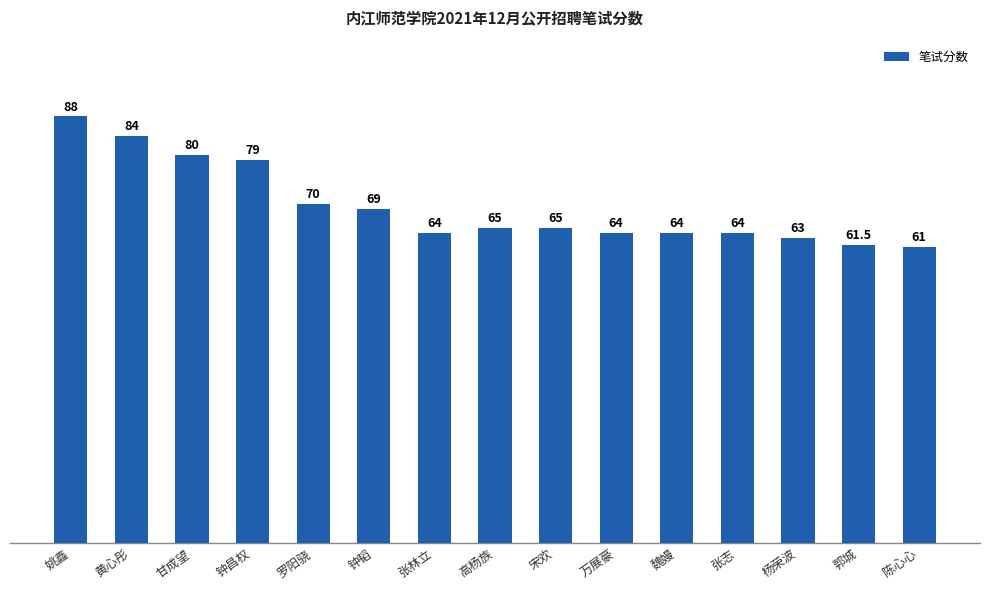

Which label corresponds to the smallest value in the chart?

陈心心